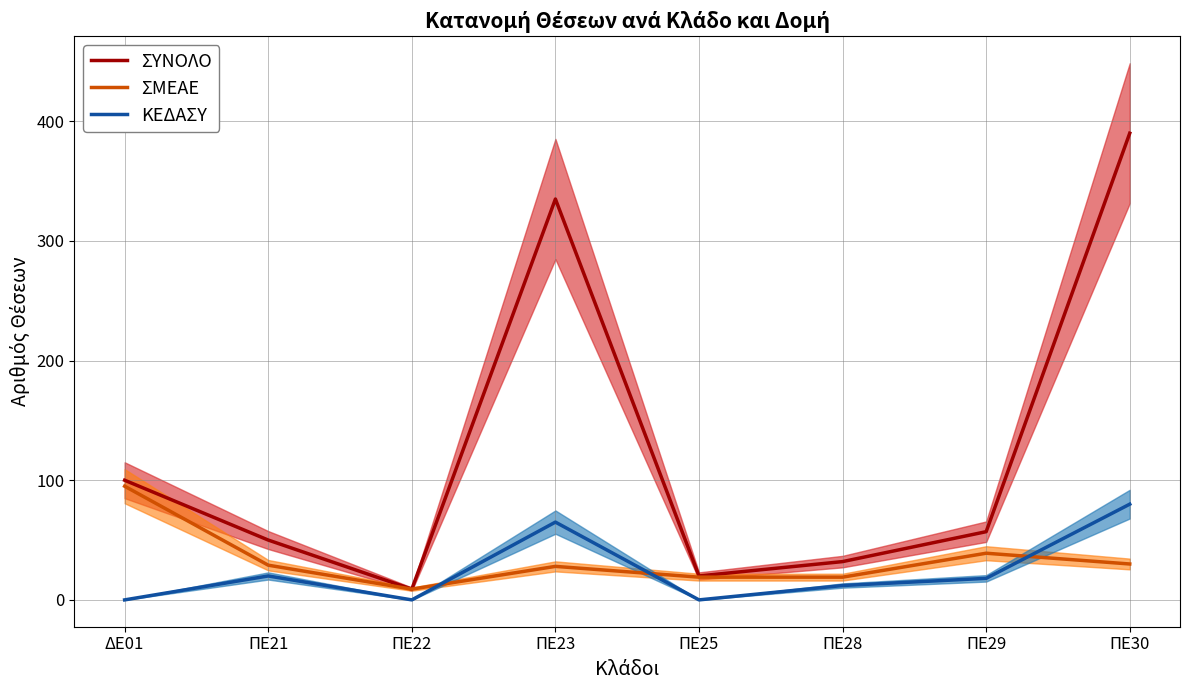

What is the approximate value of ΚΕΔΑΣΥ at ΠΕ23, to the nearest 10?

60